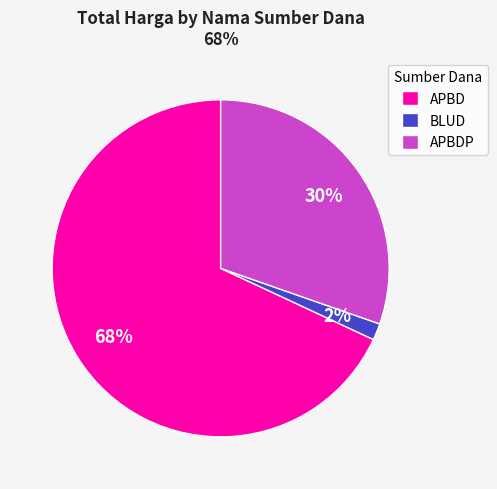

What is the largest slice in the pie chart?

APBD